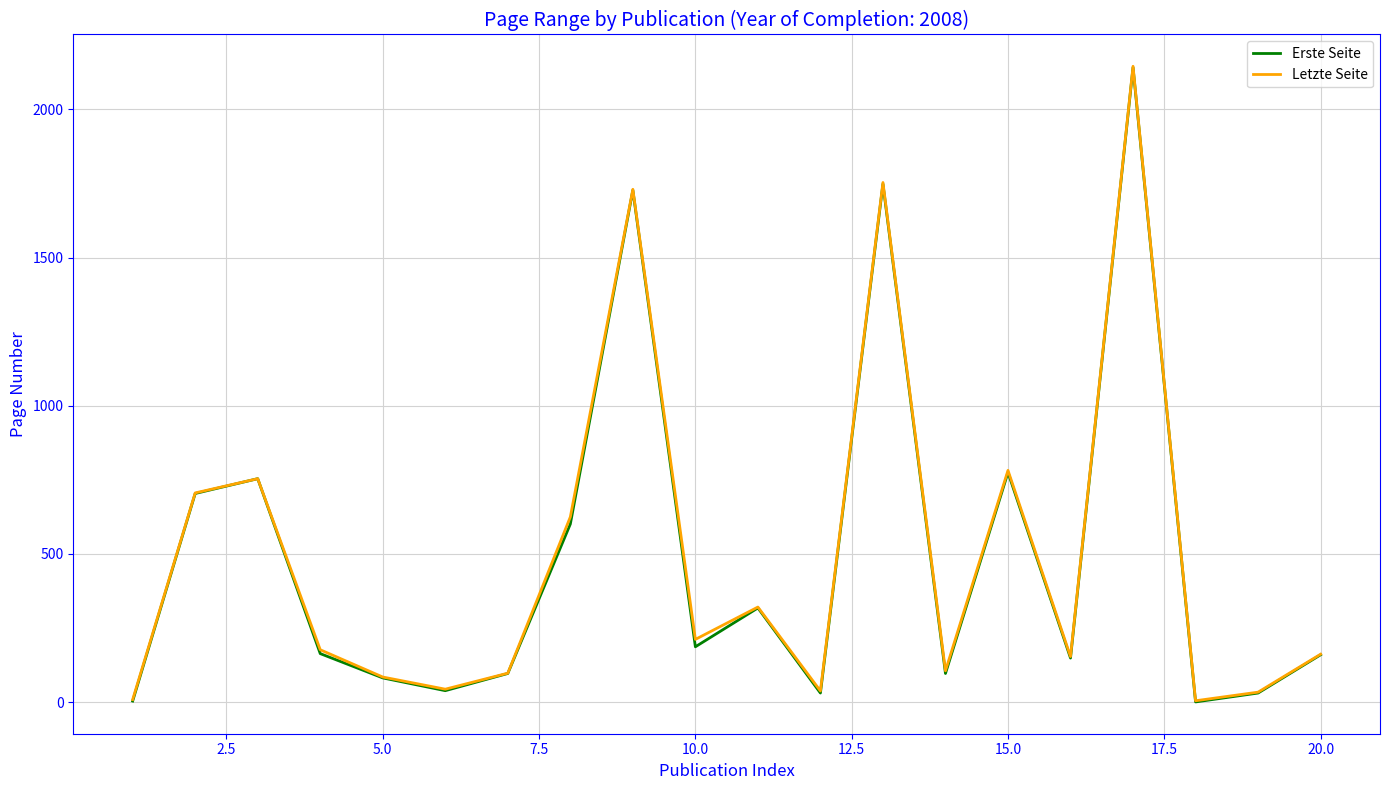

What is the maximum value shown in the chart?

2145